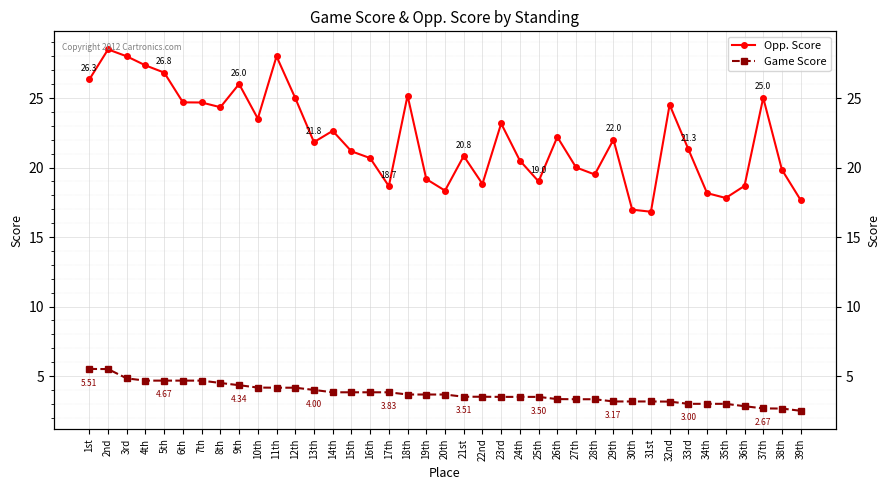

What is the sum of all Opp. Score values?

863.8